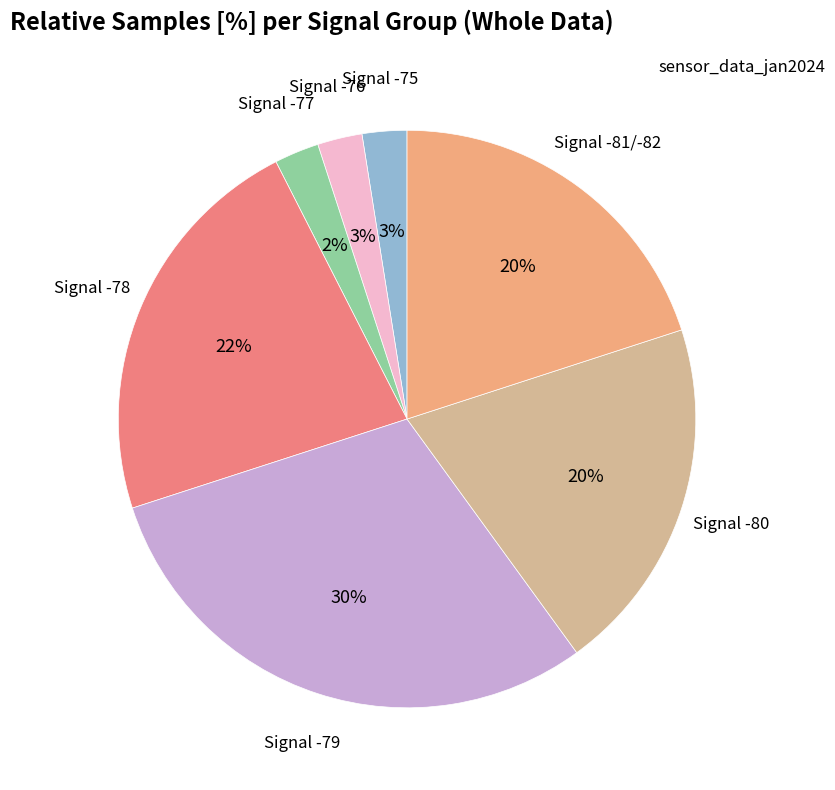

To the nearest percent, what is the average slice percentage?

14%